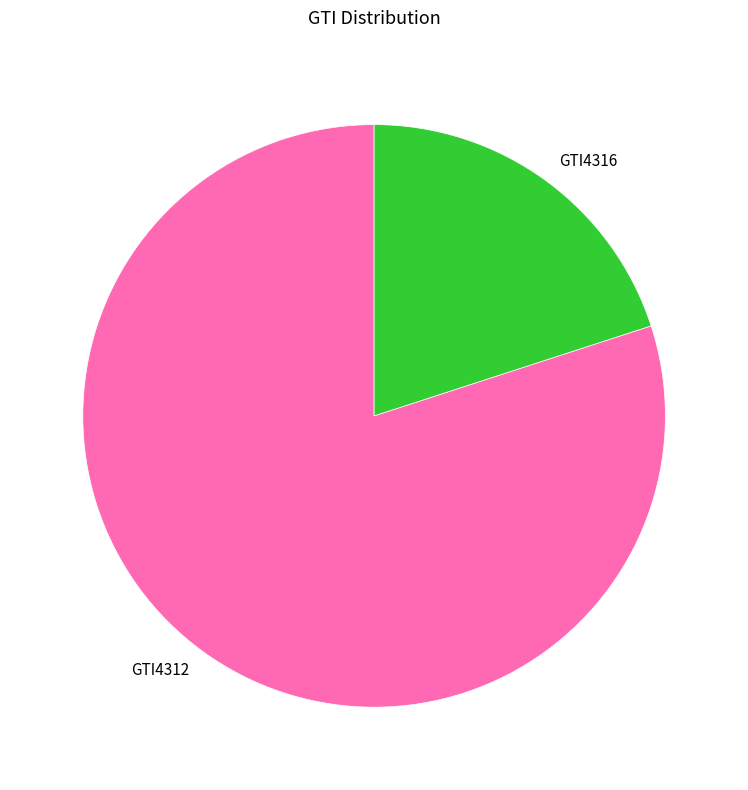

Is there a majority slice in this chart?

Yes